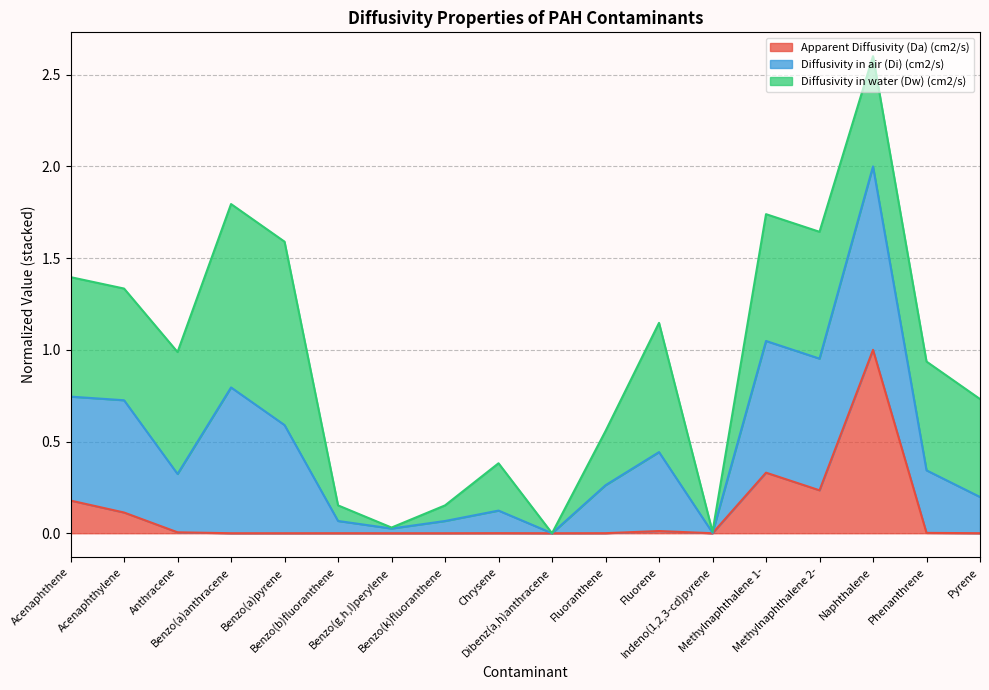

Which category has the highest value in the Diffusivity in air (Di) (cm2/s) series?

Naphthalene